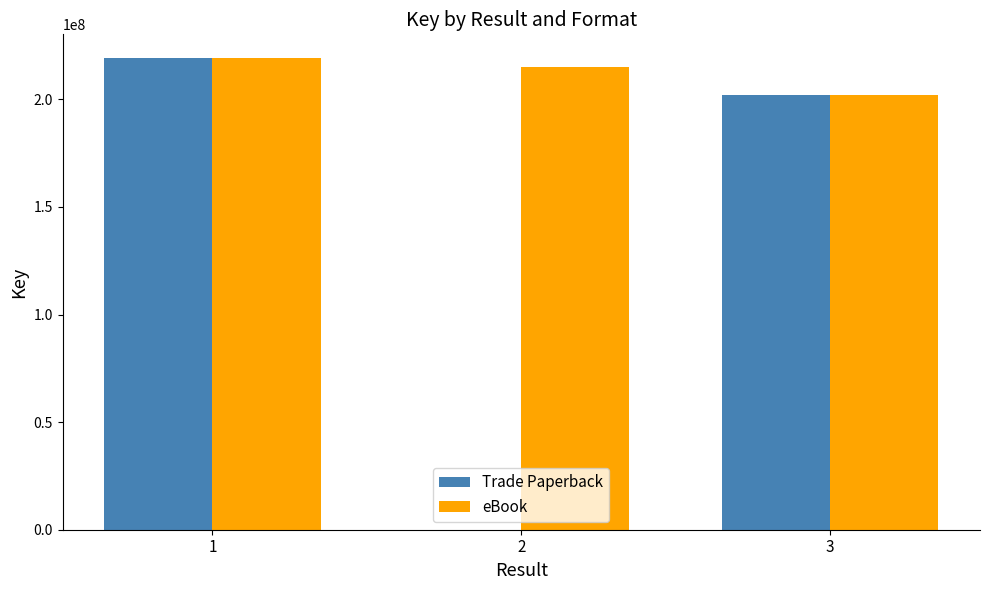

What is the highest value of the eBook series?

219226417